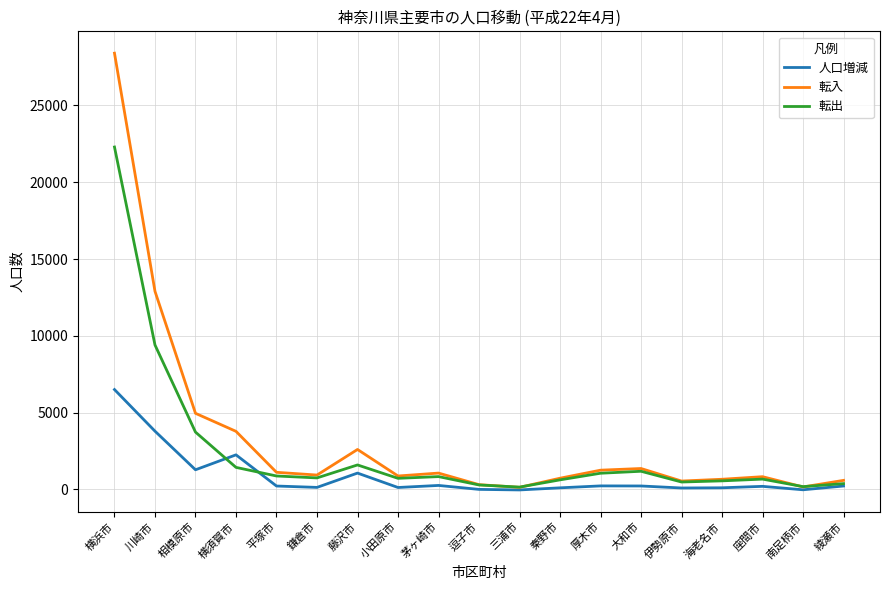

What is the total value across all series at 南足柄市?

326